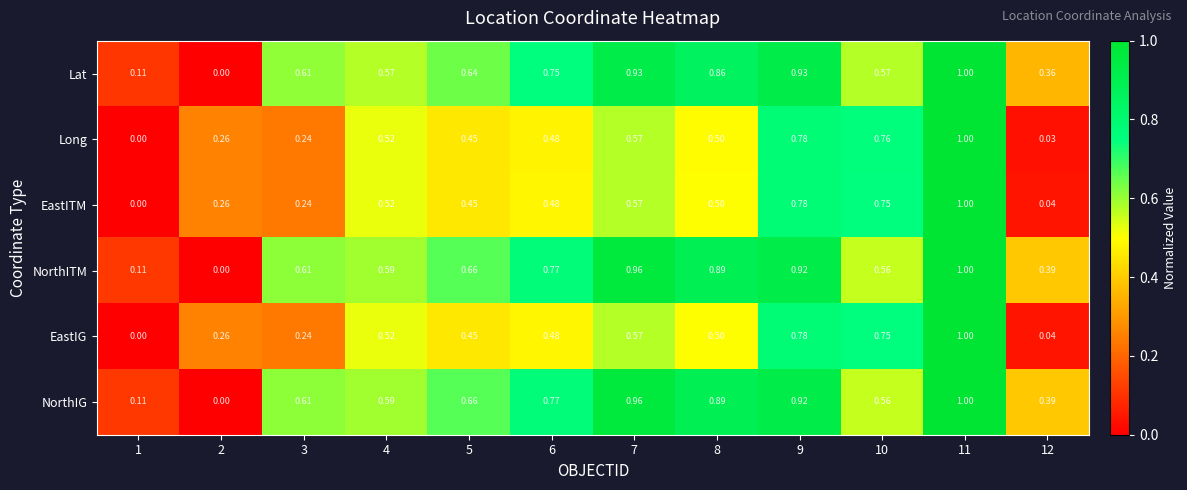

How many series are shown in this chart?

6